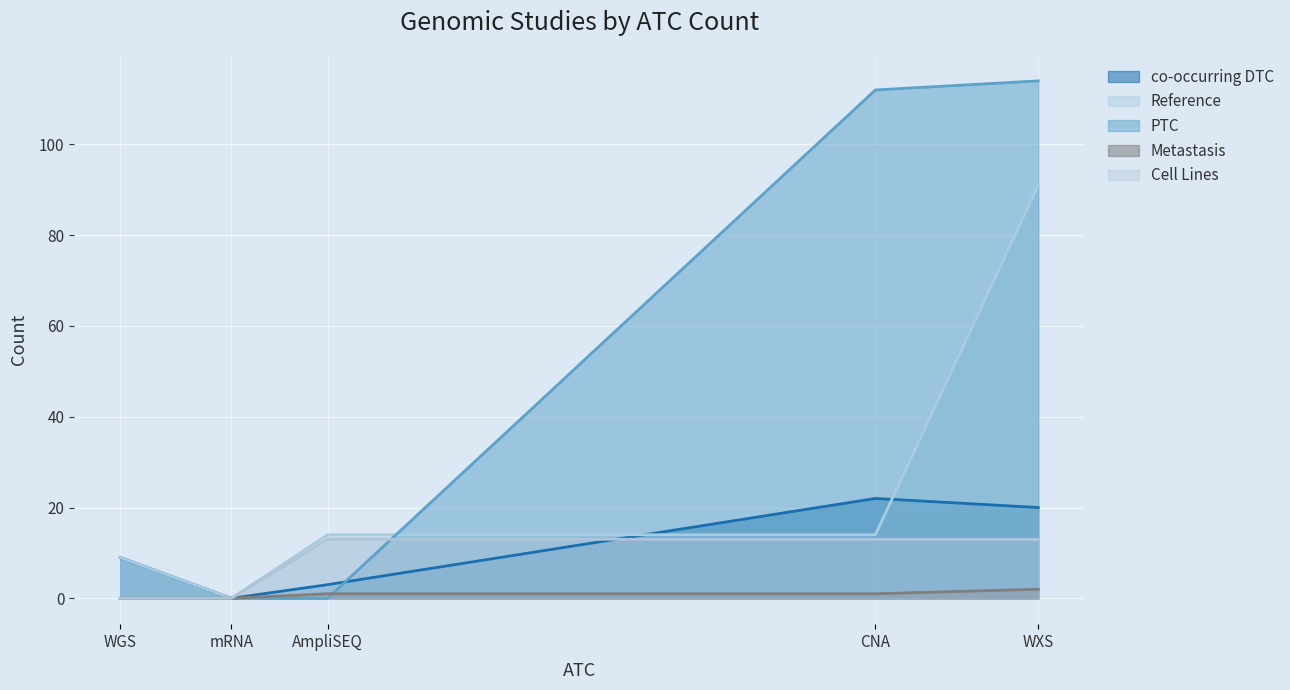

What position from the left is WXS?

5